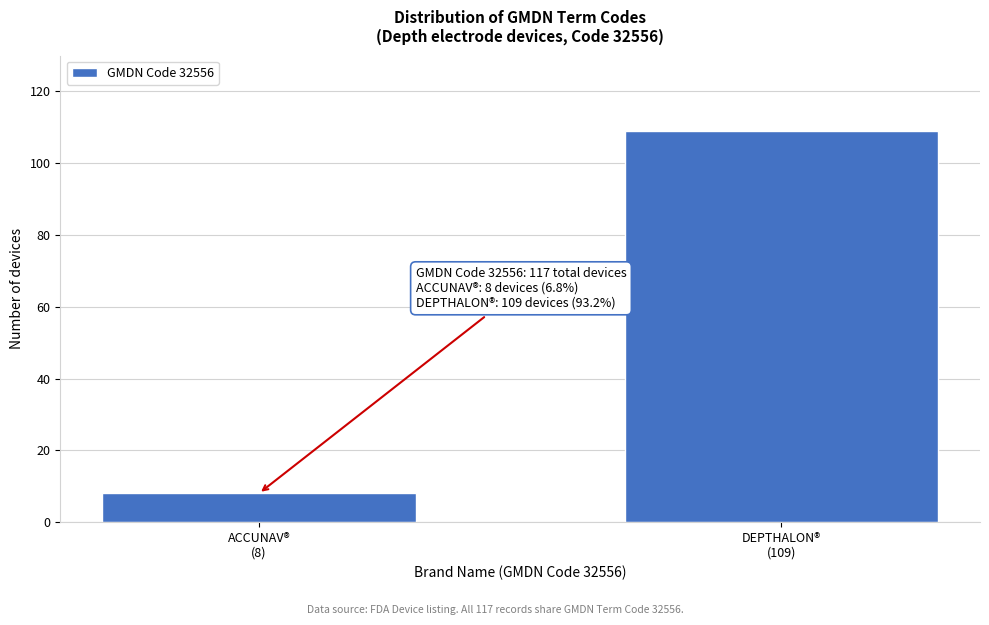

Reading left to right, transcribe all the data shown in this chart.

8	109